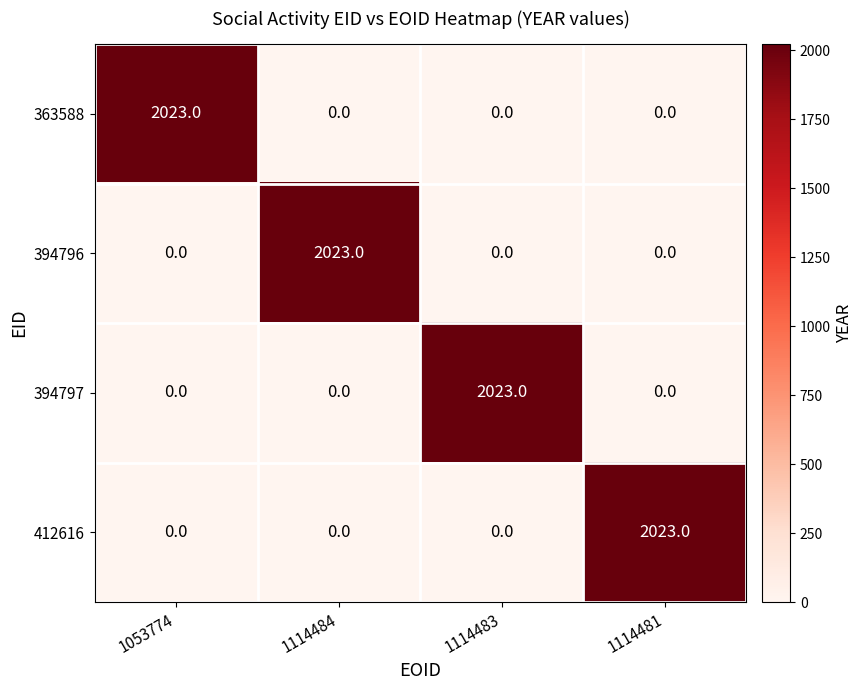

True or false: 412616 has a value of 0 at 1114483.

True